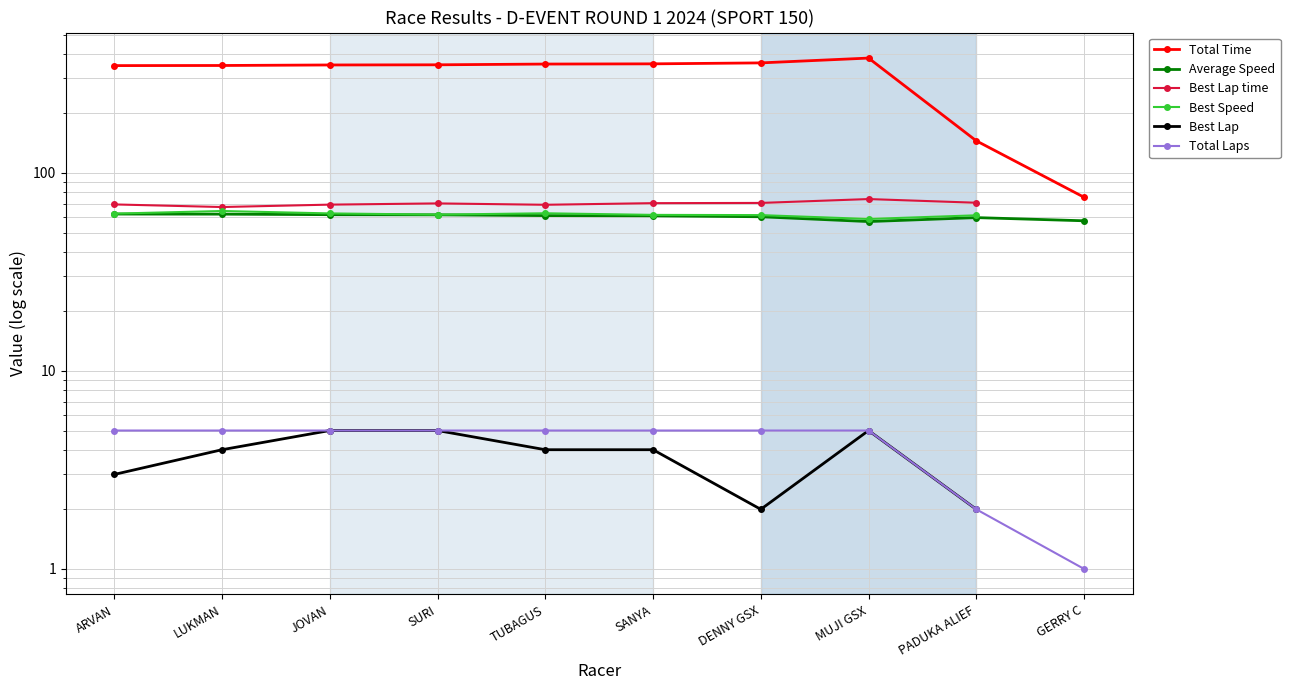

What is the difference between the second highest and minimum values in the Average Speed series?

5.1